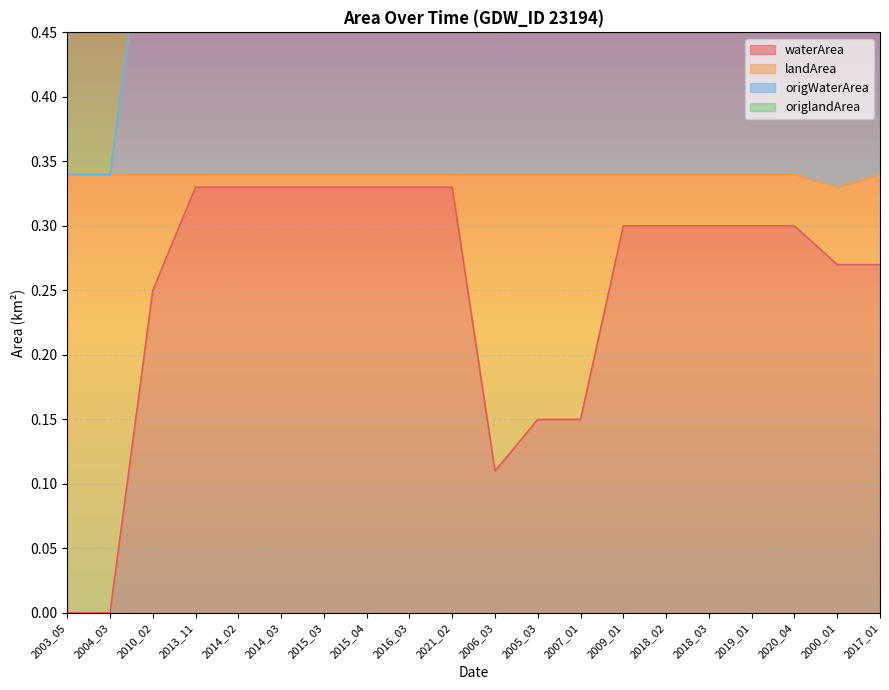

True or false: waterArea and landArea intersect in this chart.

False